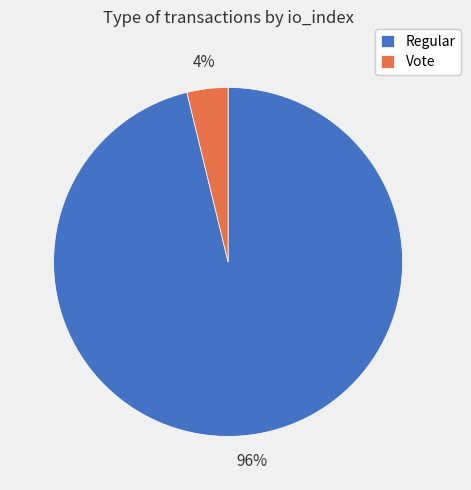

Does any single category account for the majority?

Yes